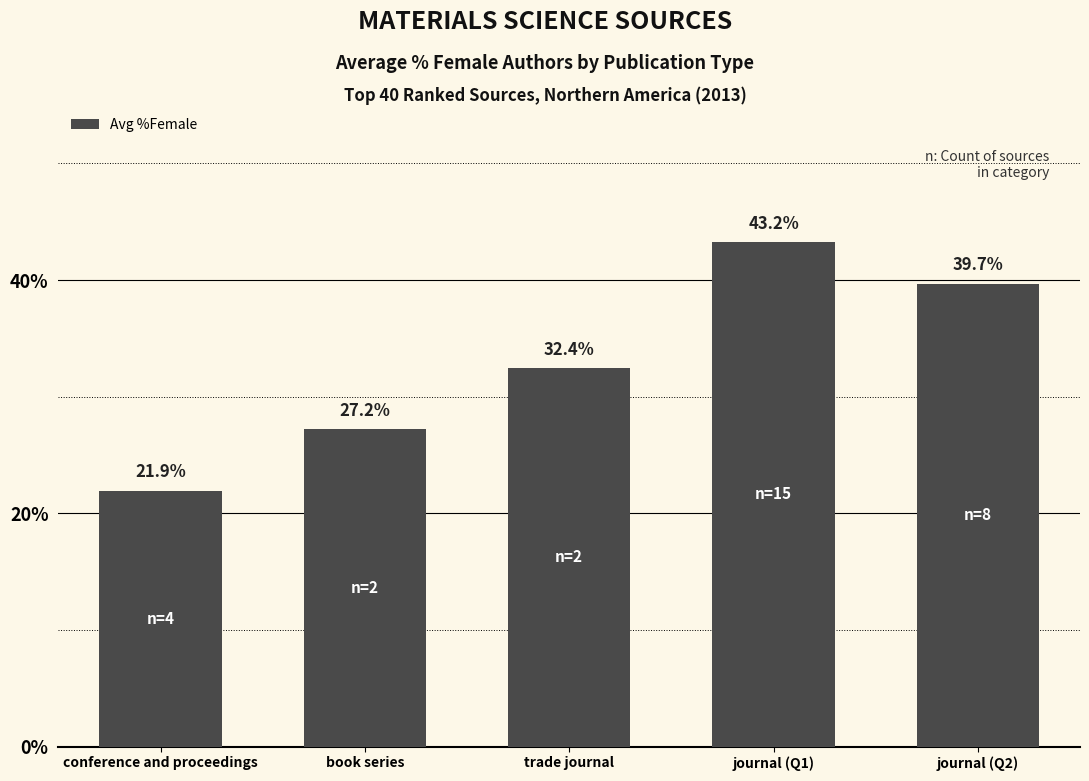

At which category does the chart reach its minimum across all series?

conference and proceedings